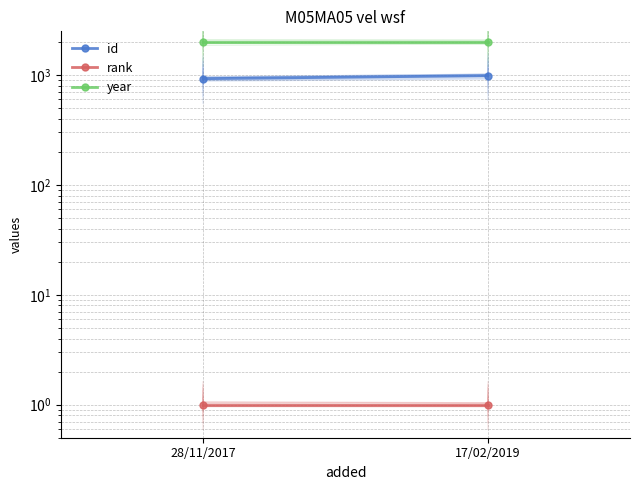

Reading left to right, extract all data points from this chart.

id: 927	987
rank: 1	1
year: 1998	1998